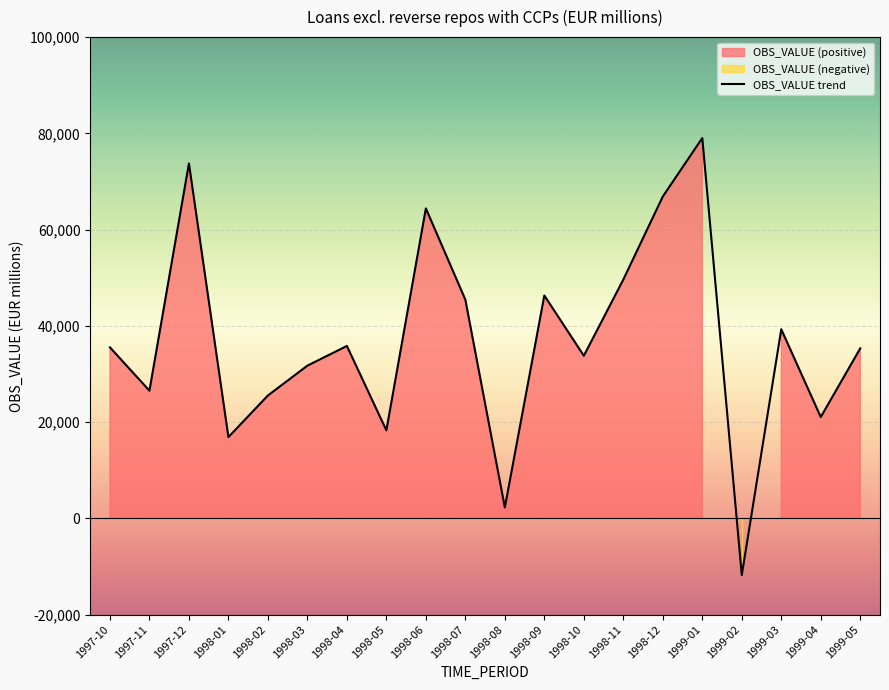

At which category does the chart reach its minimum across all series?

1999-02